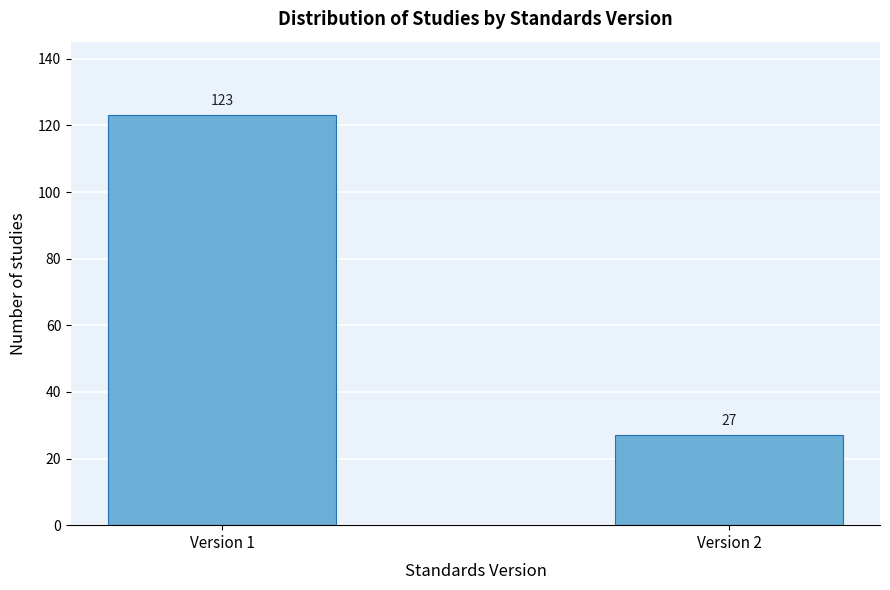

Reading left to right, list all the values displayed in this chart.

123	27